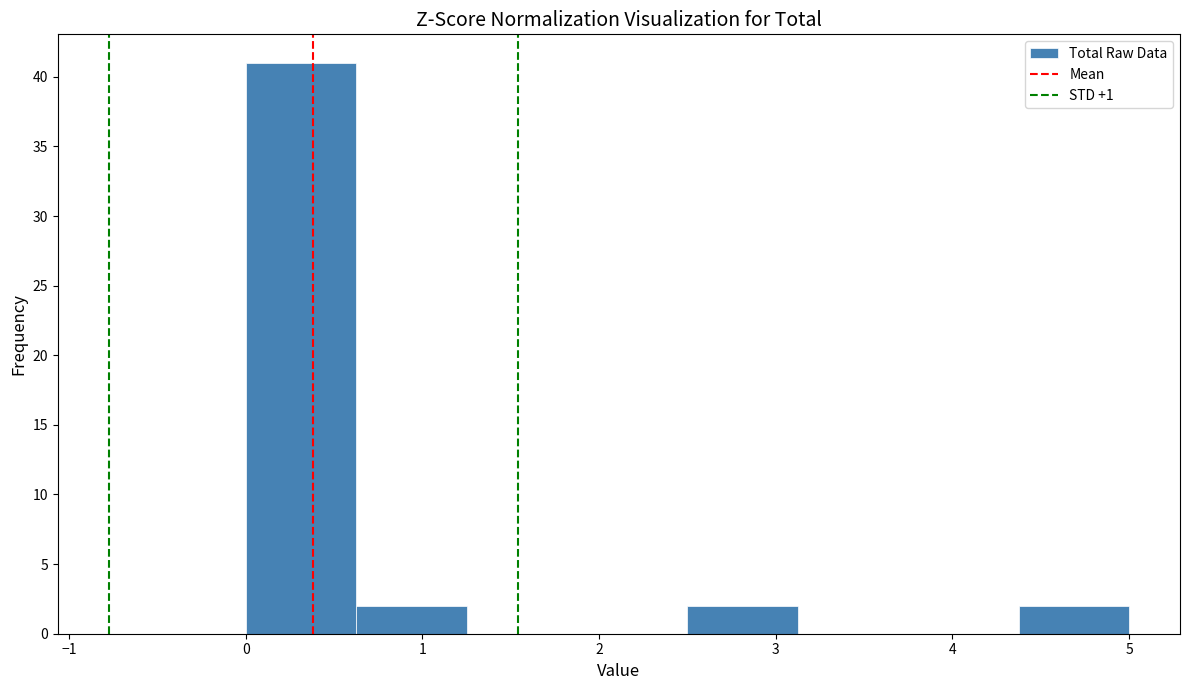

Over which range of the x-axis is the bar tallest?

0.0 to 0.6